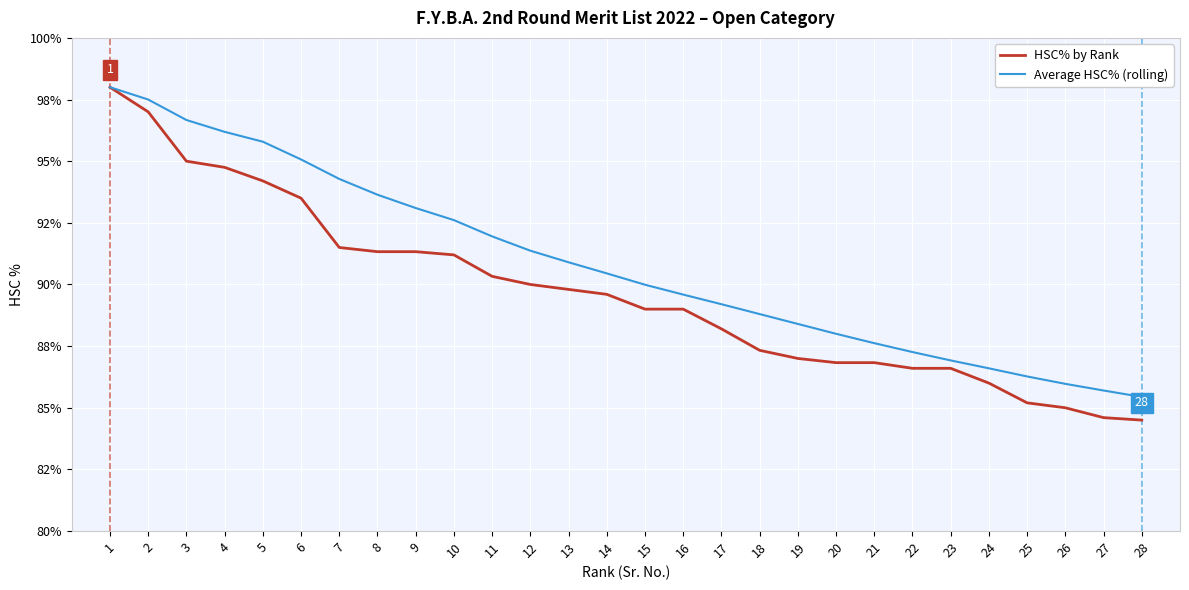

What is the lowest value of the Average HSC% (rolling) series?

85.4